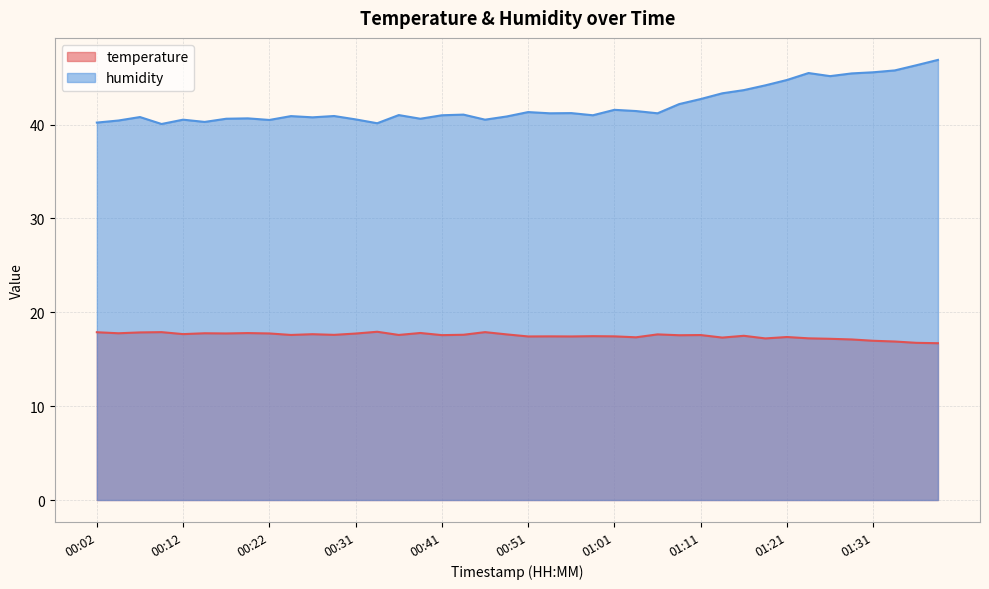

Reading right to left, extract all data points from this chart.

temperature: 16.7	16.8	16.9	17.0	17.1	17.2	17.2	17.4	17.2	17.5	17.3	17.6	17.6	17.6	17.3	17.4	17.5	17.4	17.4	17.4	17.6	17.9	17.6	17.6	17.8	17.6	17.9	17.7	17.6	17.7	17.6	17.8	17.8	17.8	17.8	17.7	17.9	17.9	17.8	17.9
humidity: 46.9	46.3	45.8	45.6	45.5	45.2	45.5	44.8	44.2	43.7	43.3	42.7	42.2	41.2	41.5	41.6	41.0	41.2	41.2	41.3	40.9	40.5	41.1	41.0	40.6	41.0	40.1	40.6	40.9	40.8	40.9	40.5	40.7	40.6	40.3	40.5	40.1	40.8	40.4	40.2